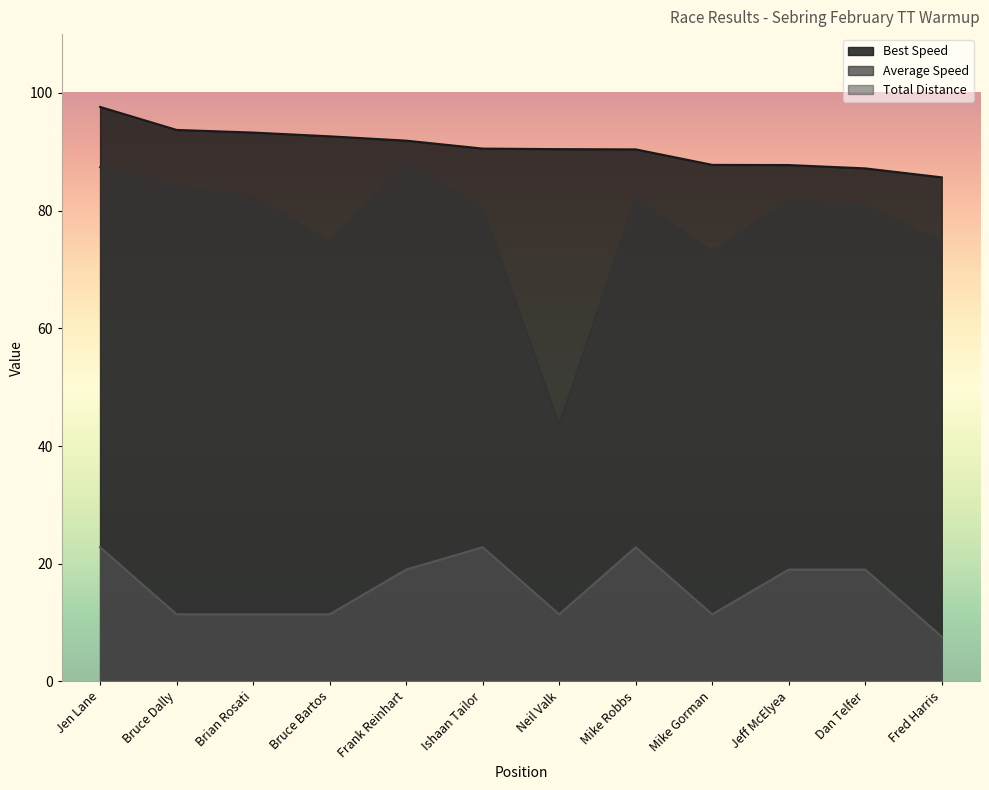

What is the sum of all Best Lap time values?

1088.9